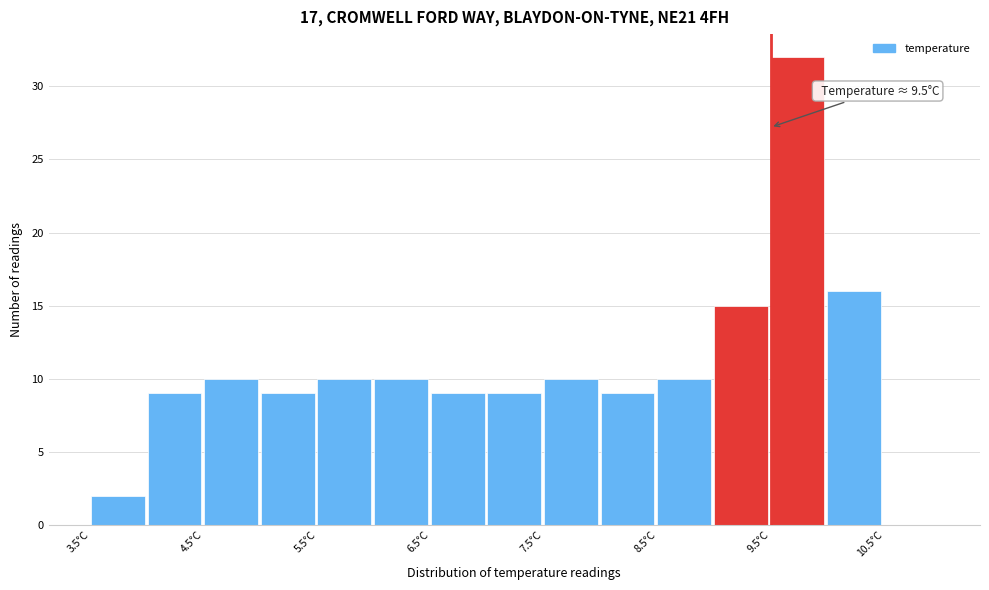

Over which range of the x-axis is the bar tallest?

9.5 to 10.0